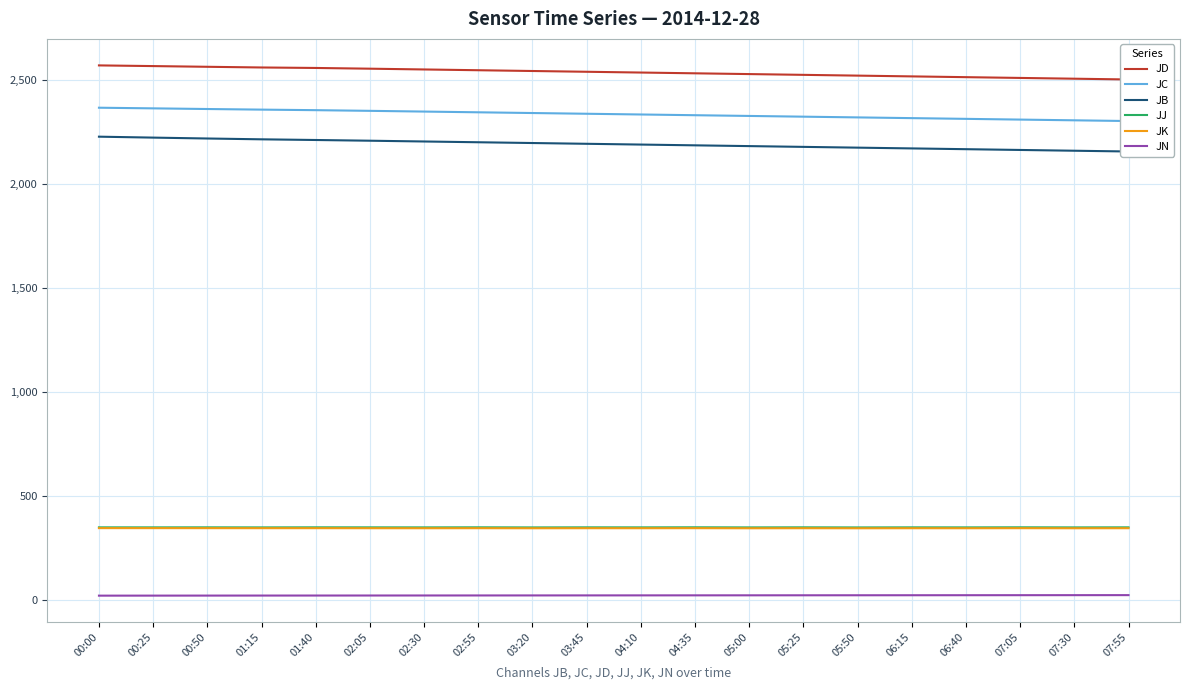

How many lines are shown in the chart?

6